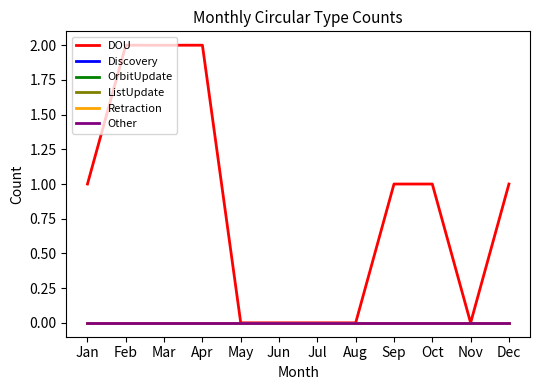

True or false: Other and ListUpdate intersect in this chart.

False